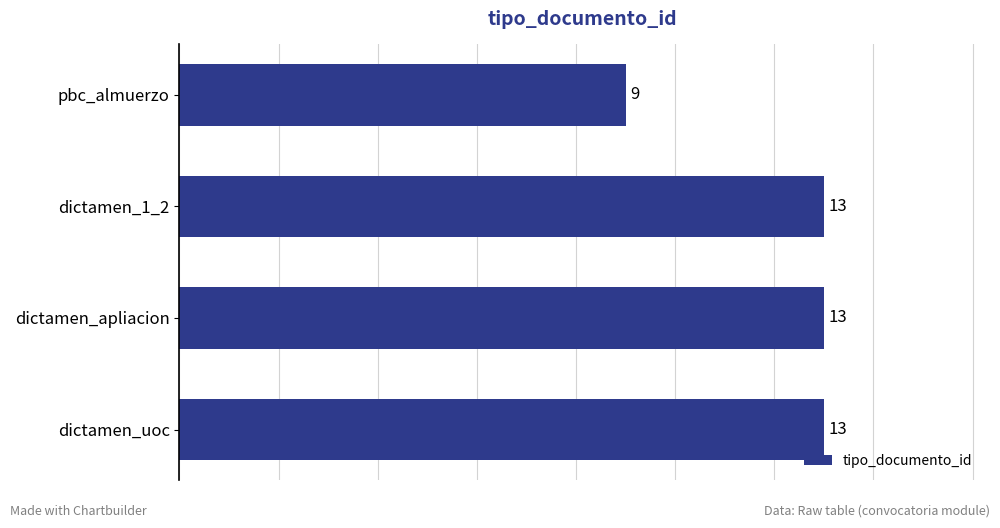

What is the maximum value shown in the chart?

13